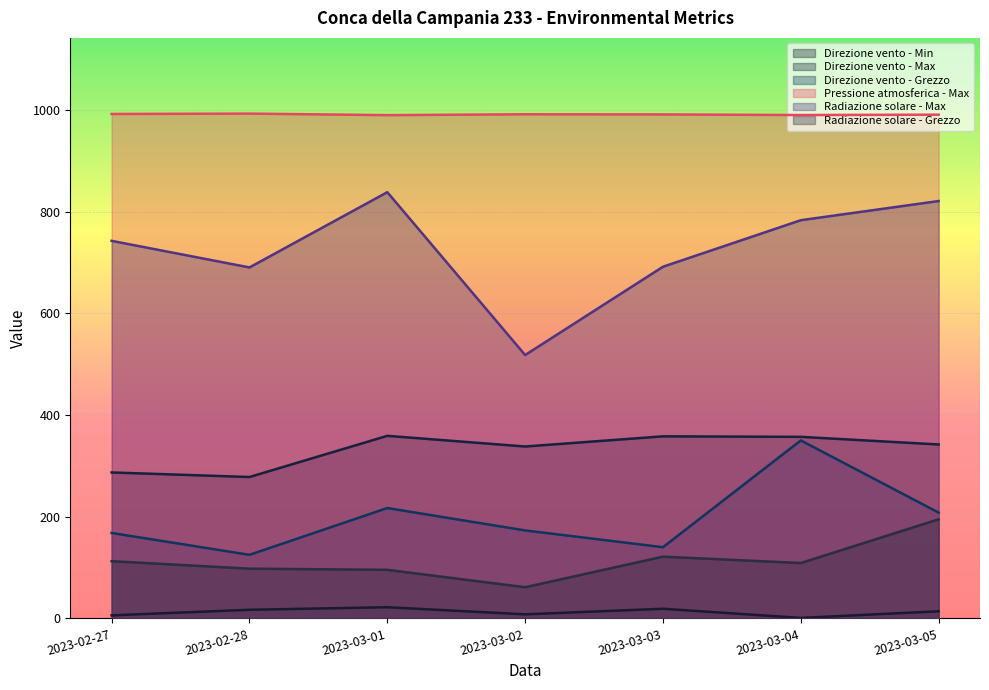

At which label does Radiazione solare - Max reach its peak?

2023-03-01